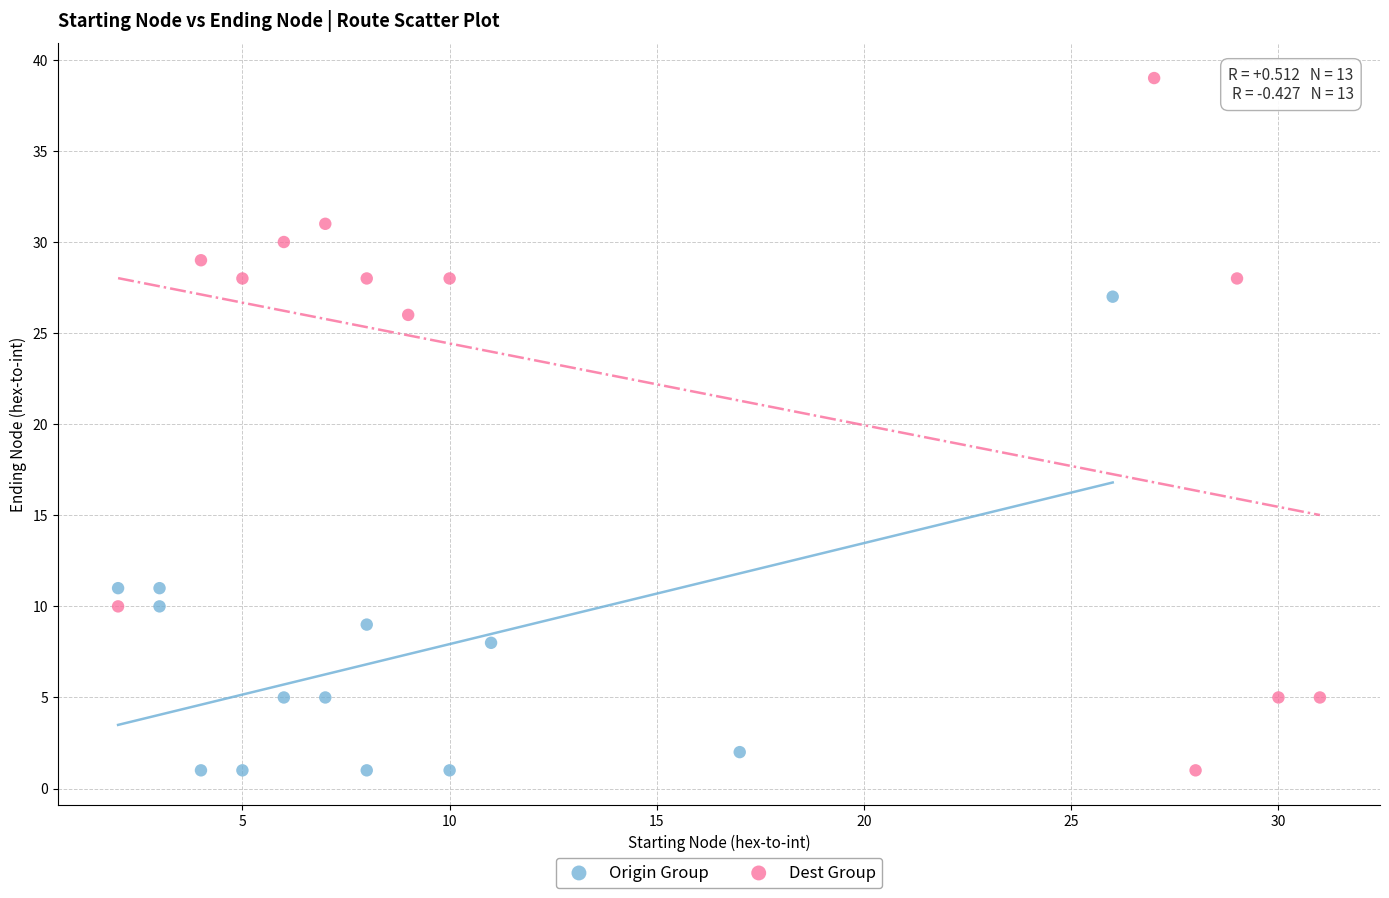

Which series contains the highest Y value?

Dest Group